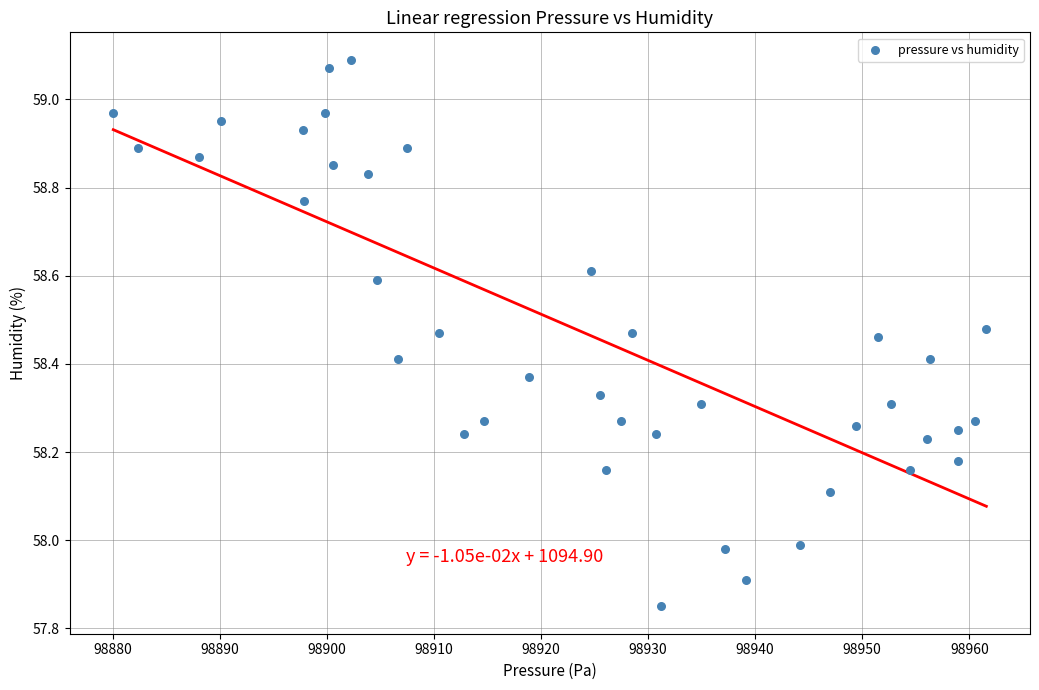

What is the range of X values (max minus min)?

81.5